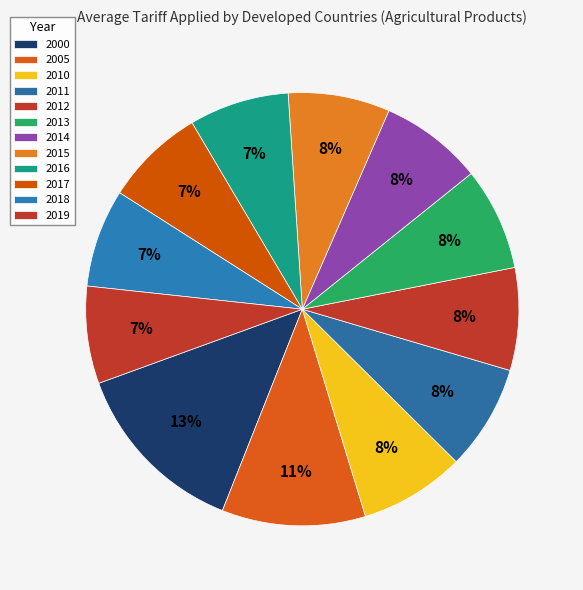

How many segments does this pie chart have?

12